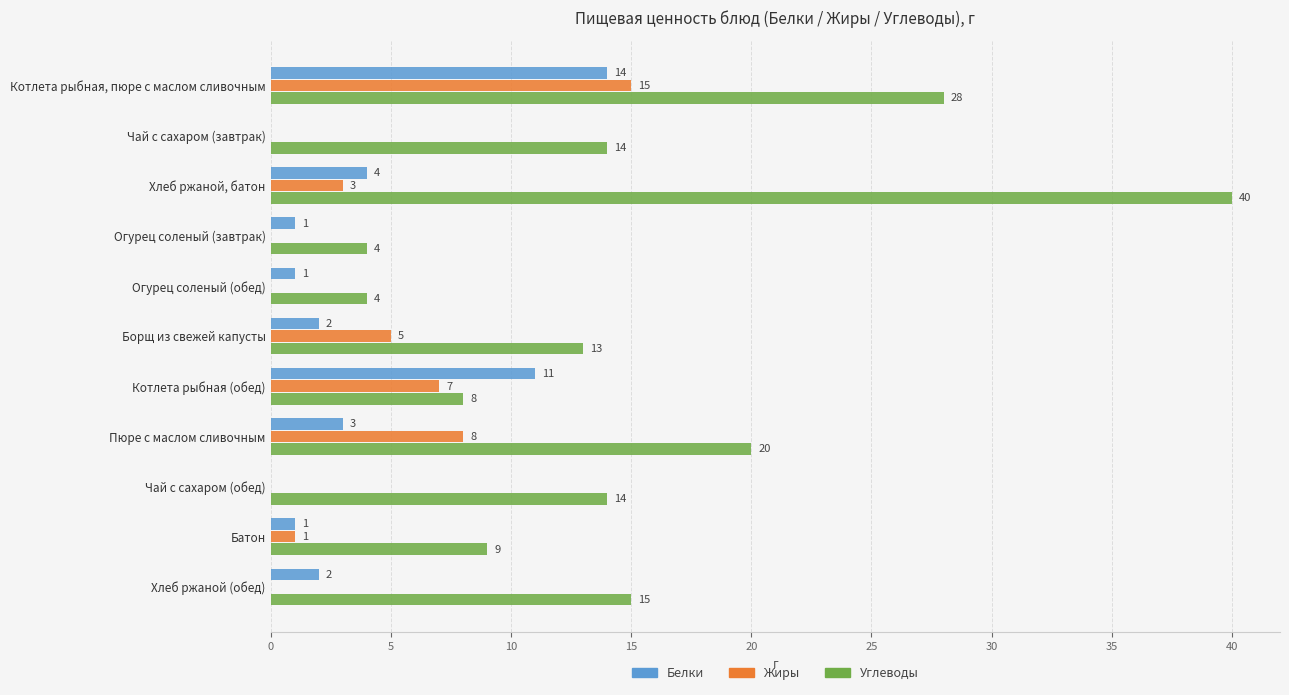

How many values in Жиры are above zero?

6